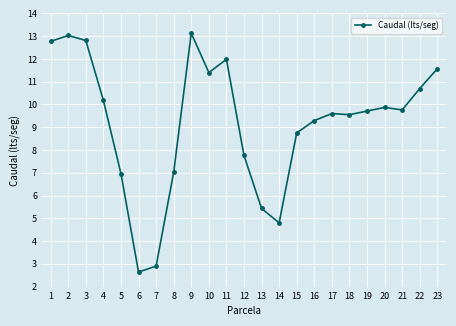

Does the chart display data point markers on the line(s)?

Yes